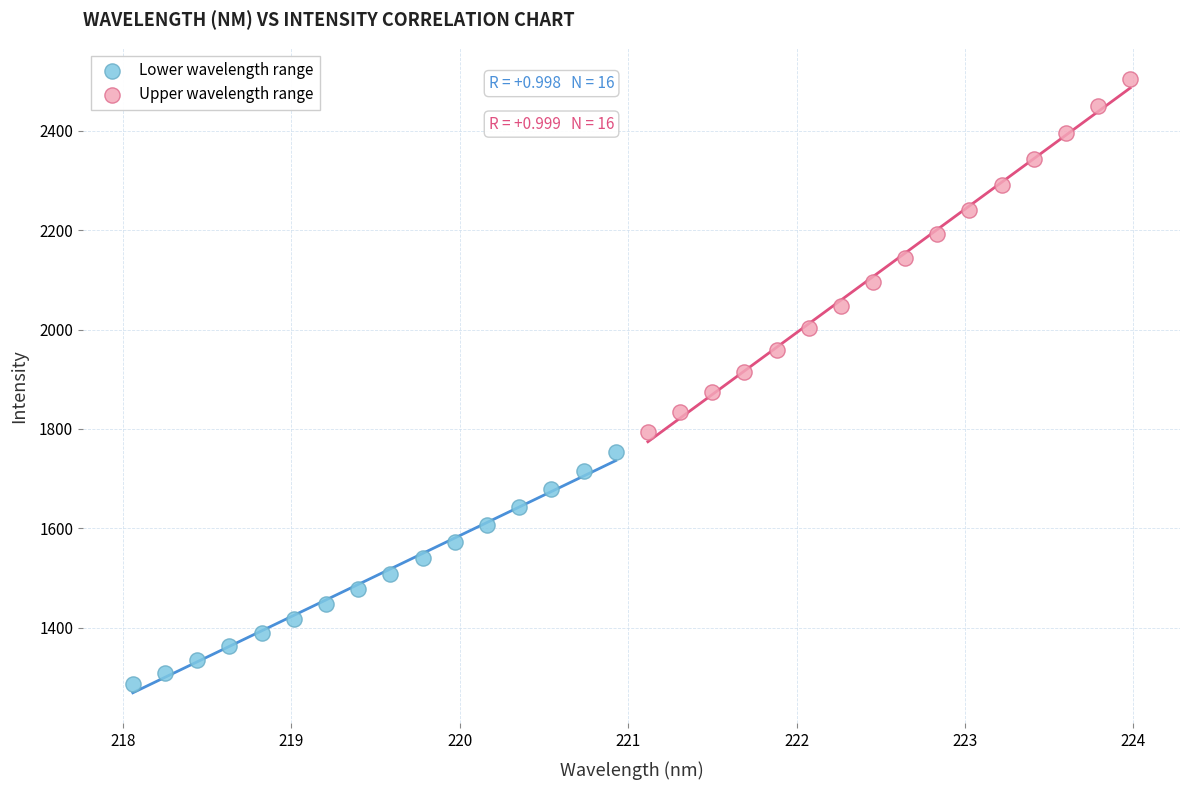

Which series reaches the minimum Y coordinate?

Lower wavelength range